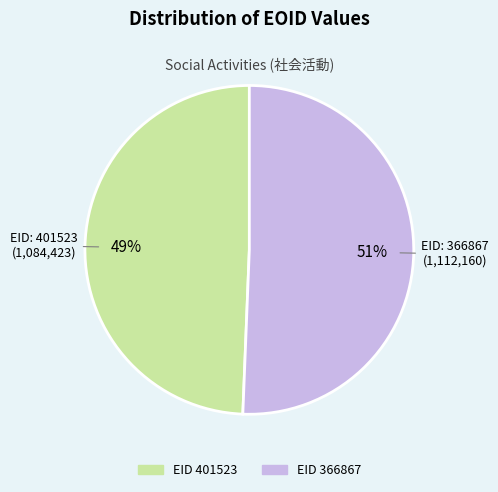

To the nearest percent, what is the average slice percentage?

50%